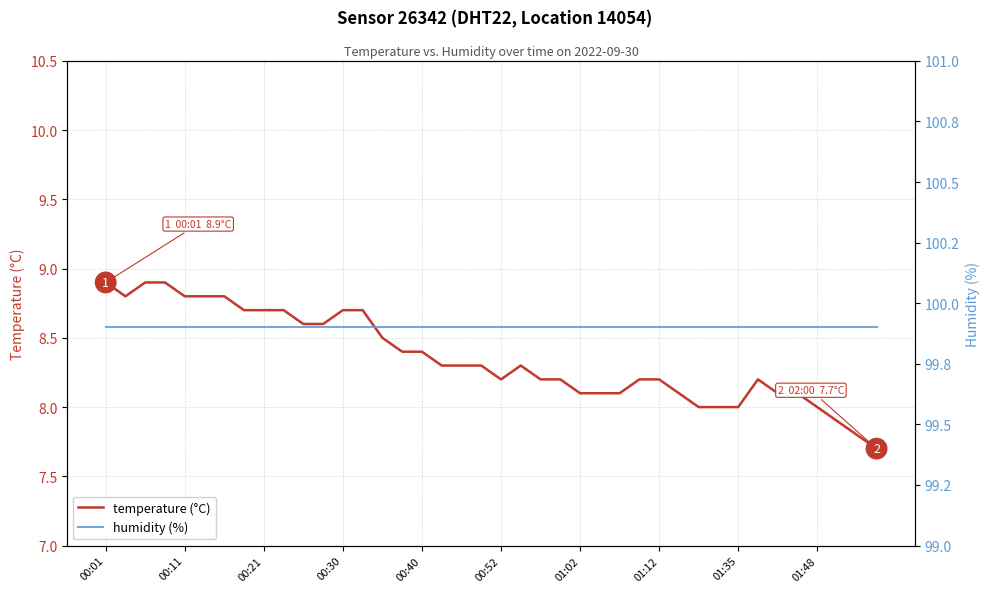

True or false: temperature (°C) has more than 2 points higher than both neighbors.

False